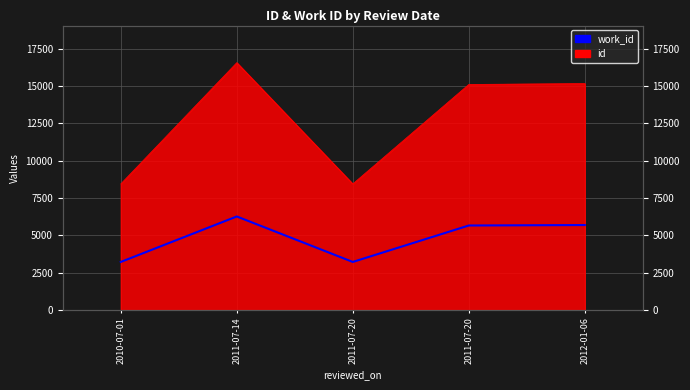

List the labels in order of value, largest first.

2011-07-14, 2012-01-06, 2011-07-20, 2010-07-01, 2011-07-20